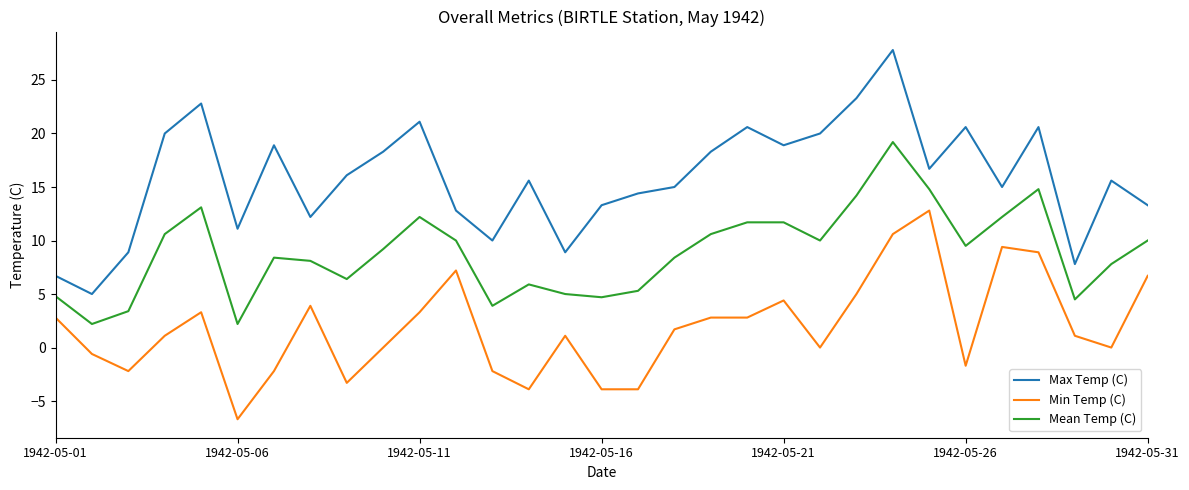

At how many categories does at least one series exceed 2?

31